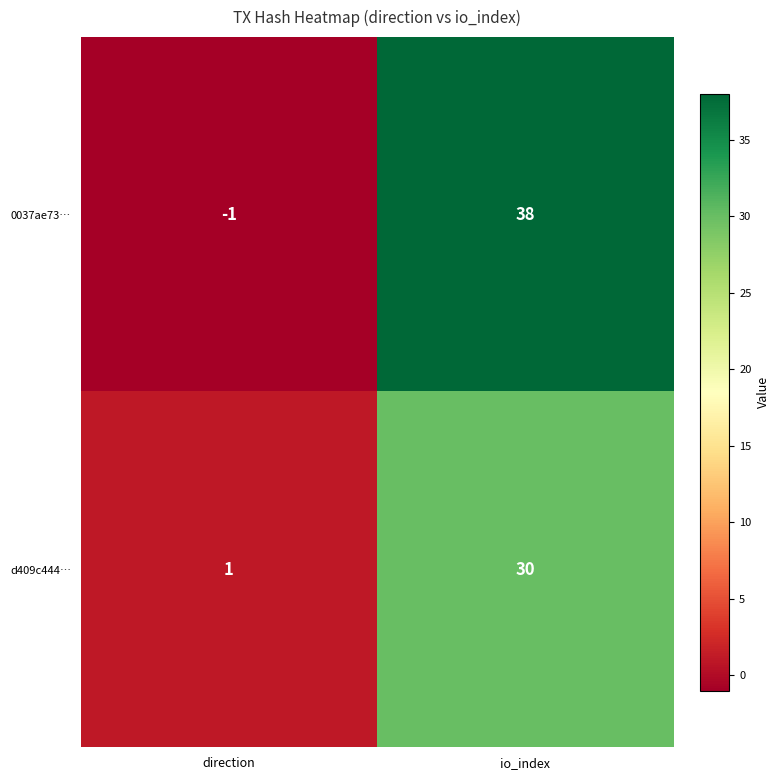

How many values in the 0037ae73… series are below 38?

1